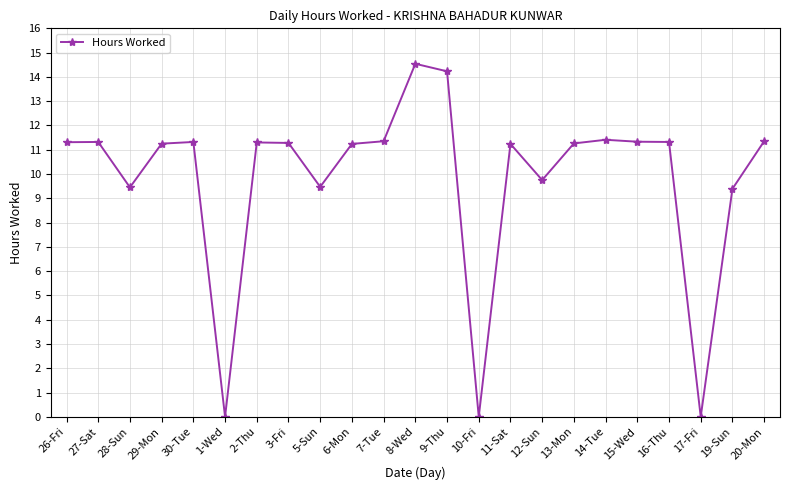

What is the change in value from 1-Wed to 13-Mon?

+11.3